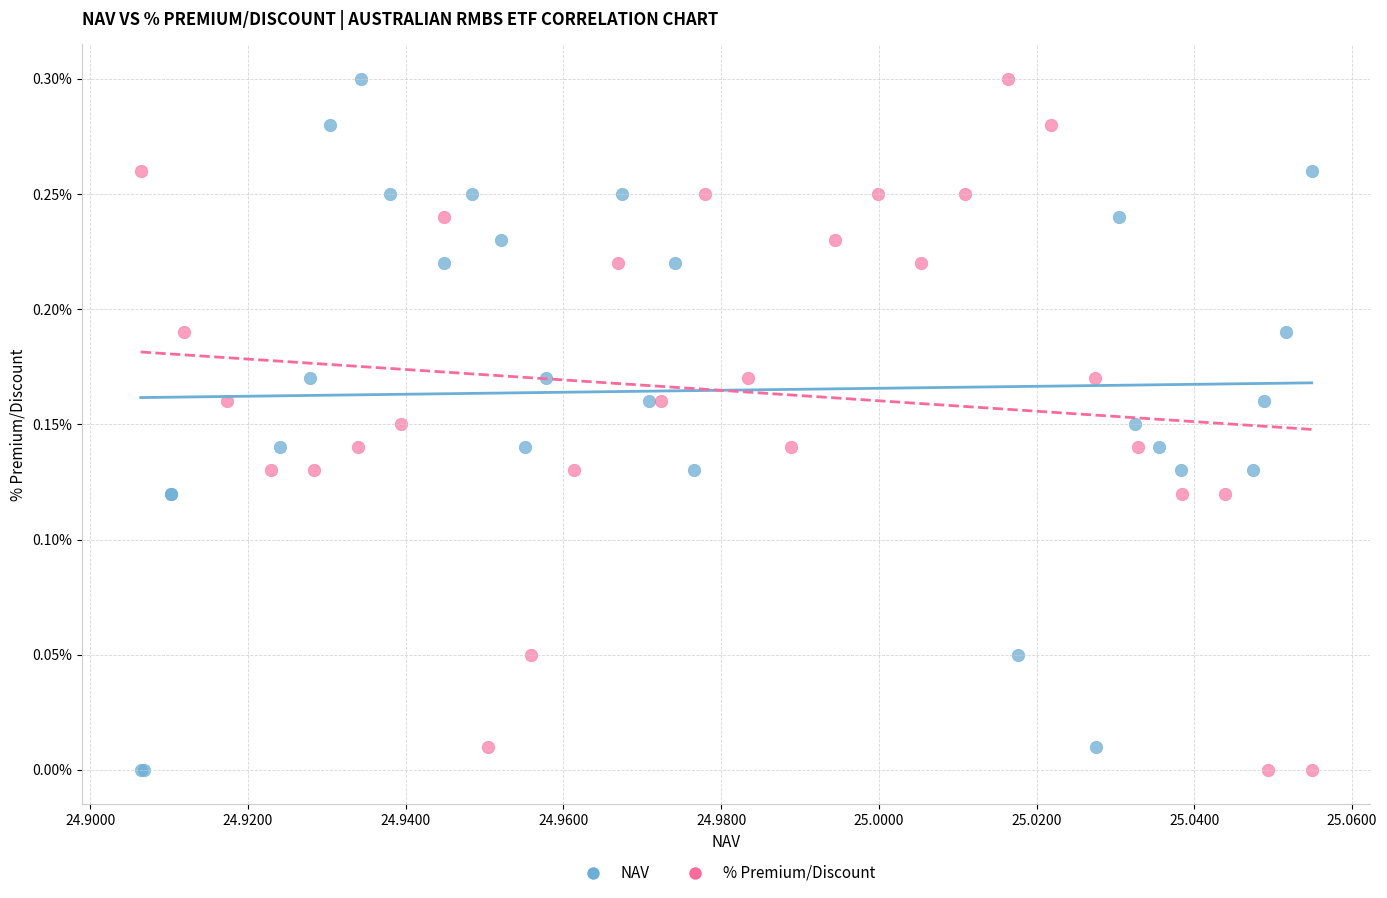

What are all the series names shown in the legend?

NAV, % Premium/Discount